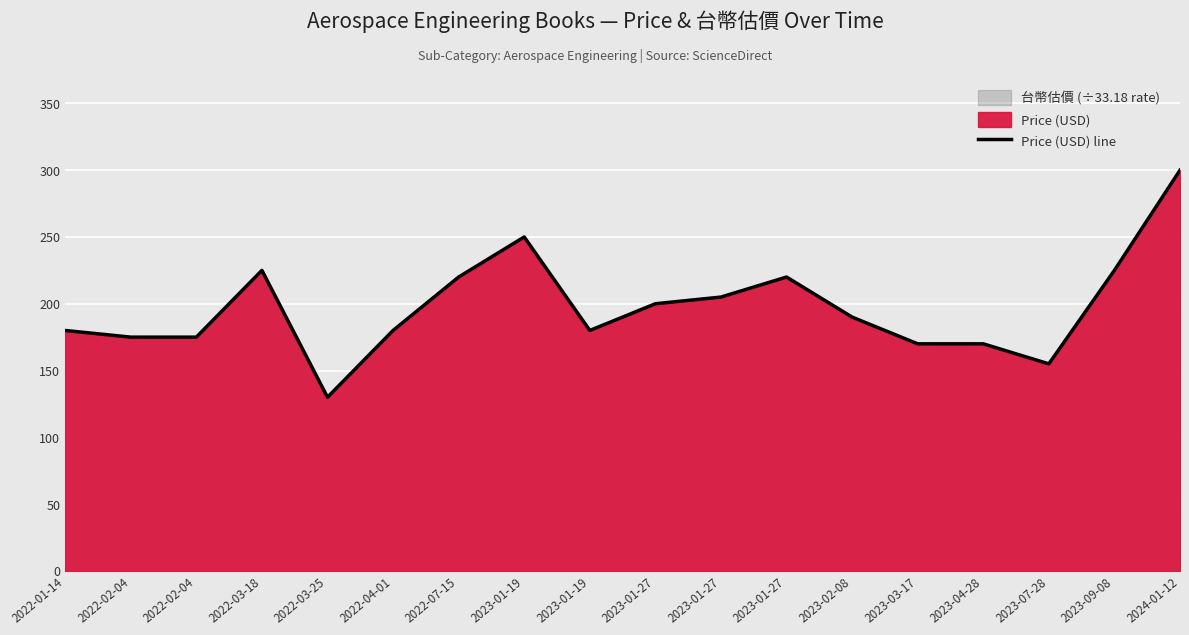

How many lines are shown in the chart?

1